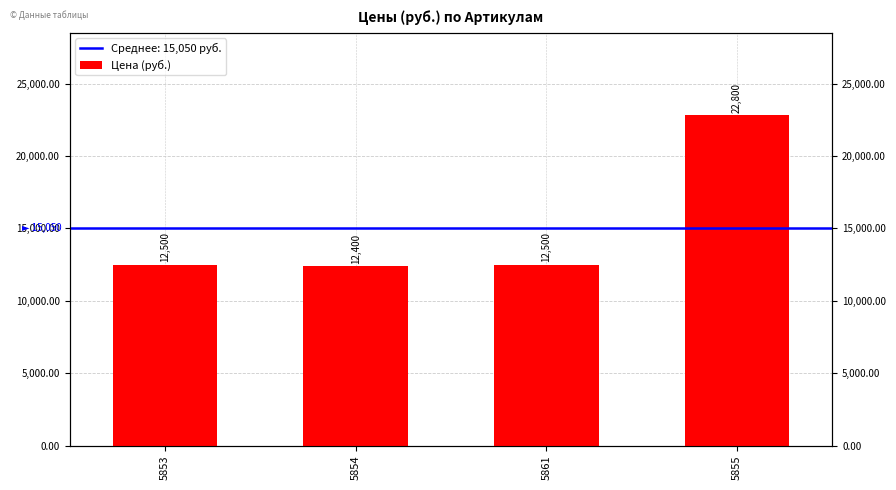

List the labels in order of value, largest first.

5855, 5853, 5861, 5854